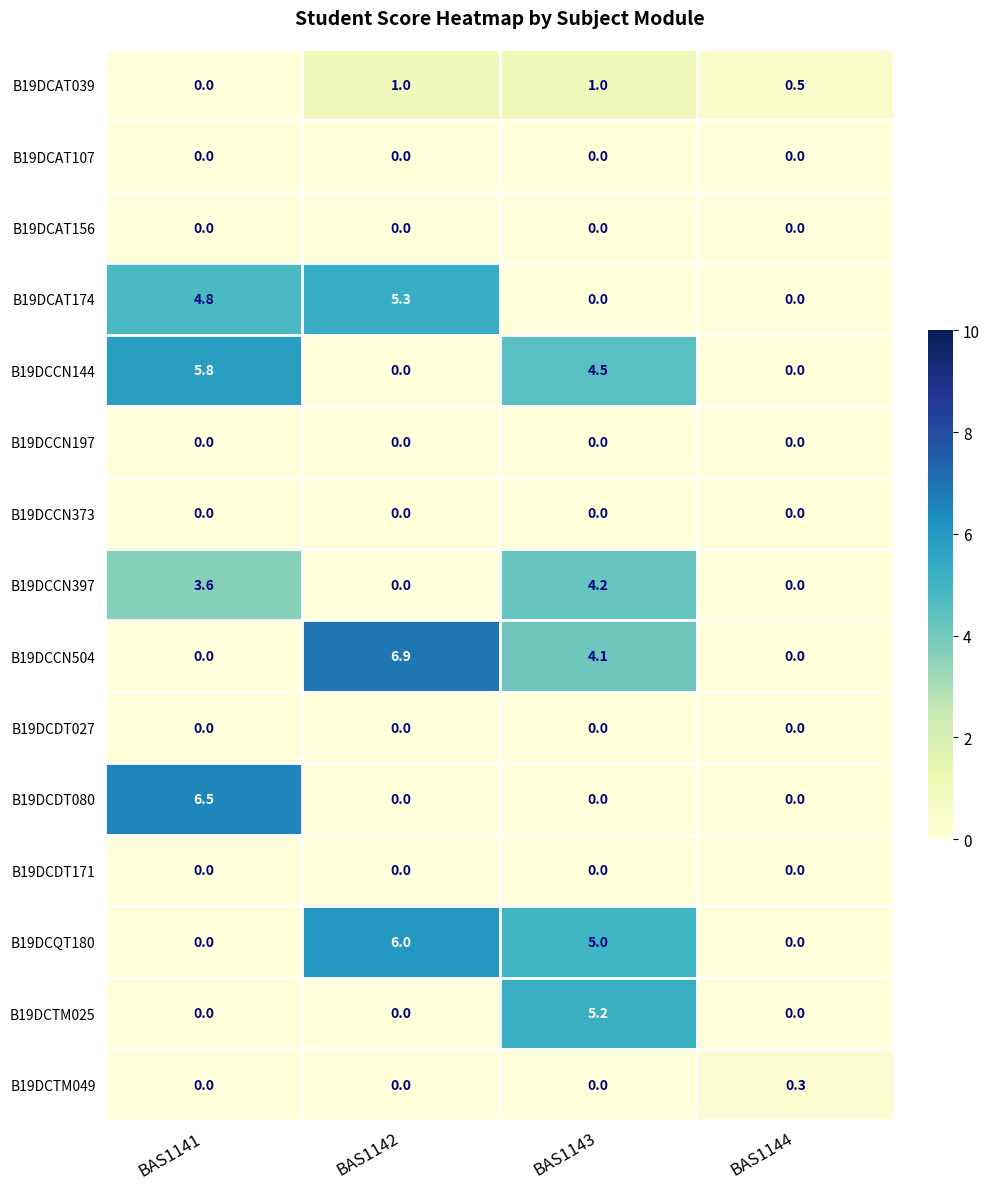

Which label corresponds to the largest value in the chart?

BAS1142